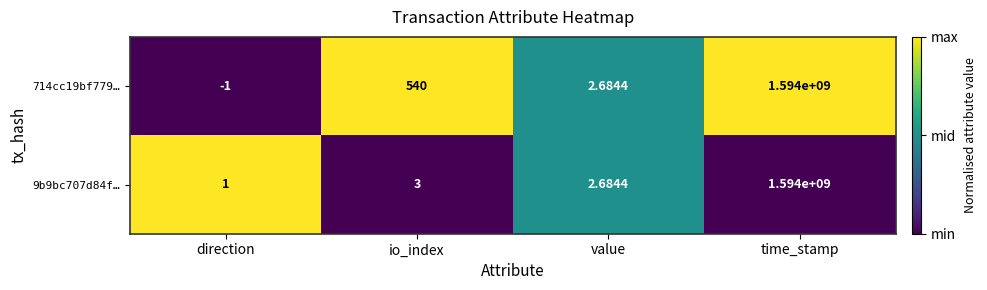

Is the value of 714cc19bf779… at io_index greater than the value of 9b9bc707d84f… at time_stamp?

No